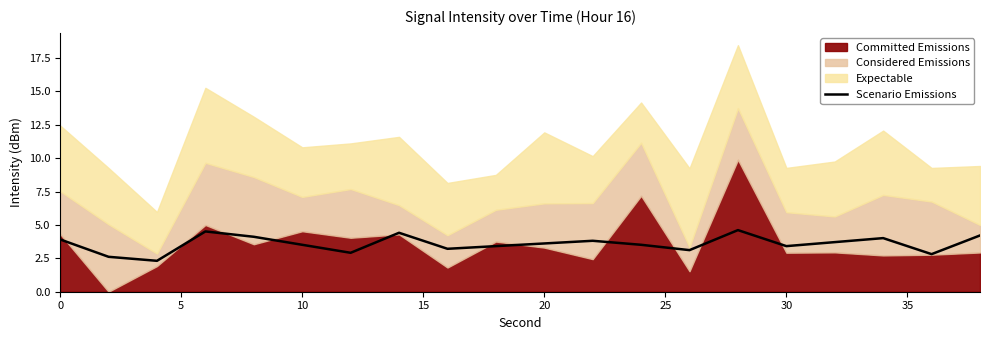

True or false: Scenario Emissions has a value of 3.4 at 30.

True